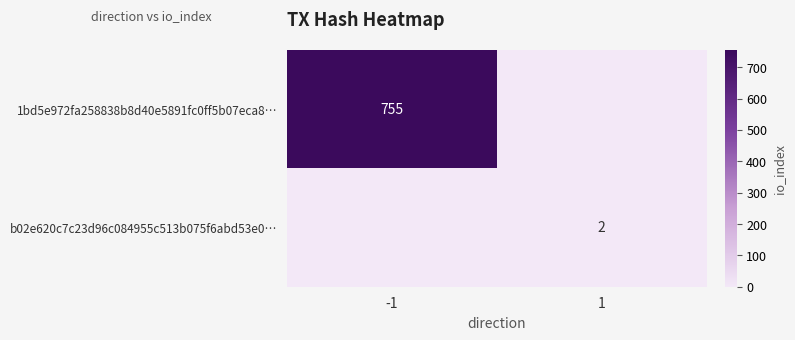

The 1bd5e972fa258838b8d40e5891fc0ff5b07eca8… series shows 755 at -1. True or false?

True